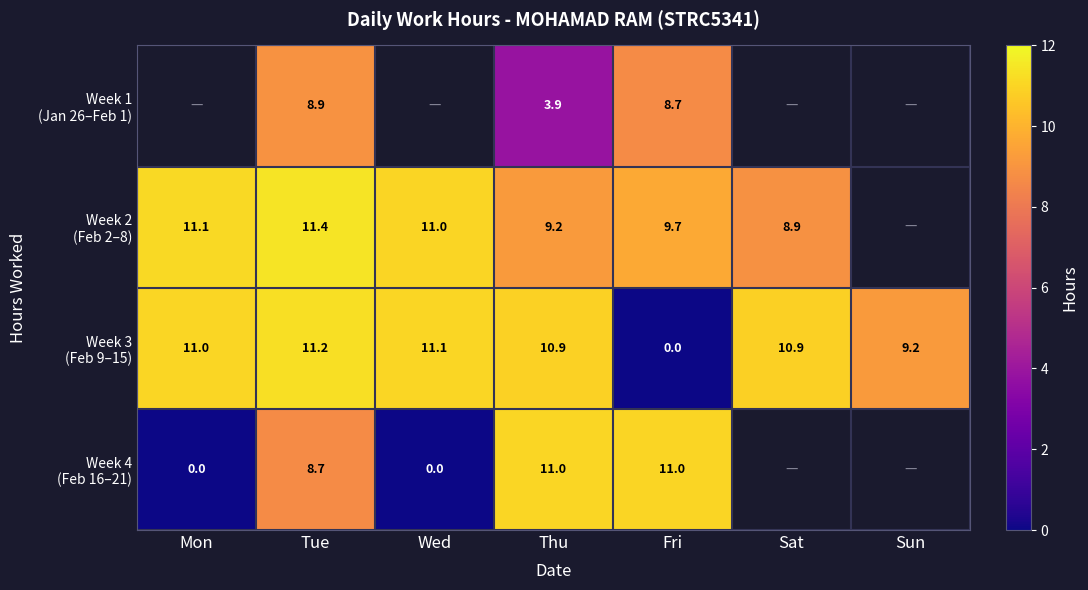

Between Mon and Fri, which is larger?

Fri